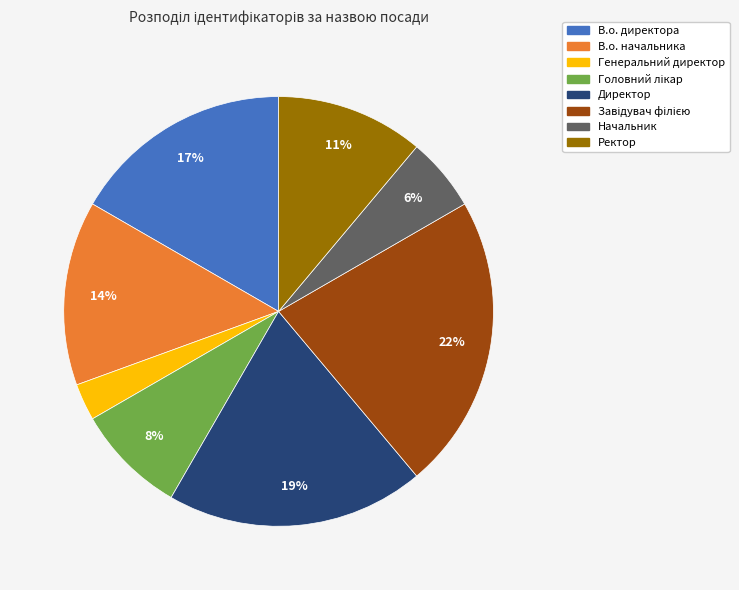

Does В.о. директора account for over 50% of the chart?

No